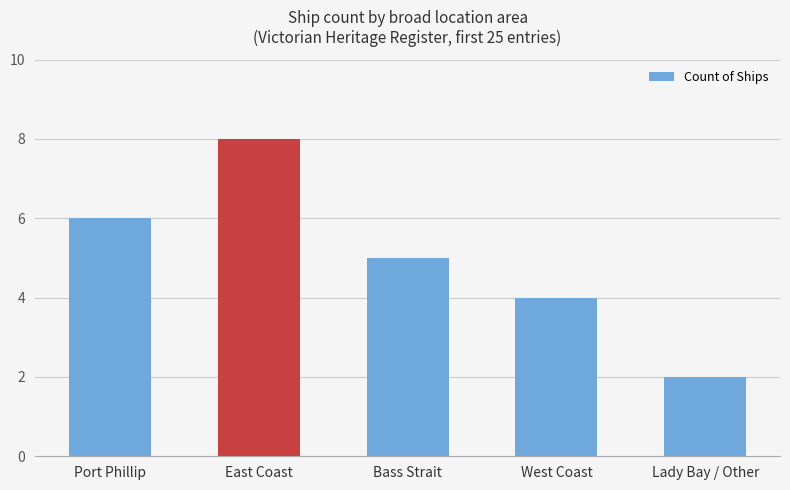

How many series are shown in this chart?

1